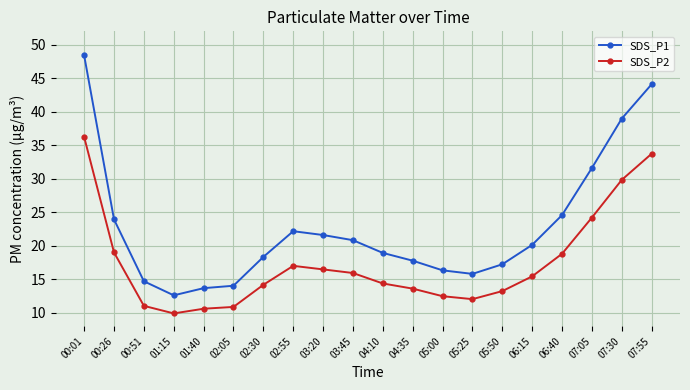

What is the difference between the maximum and minimum values in the SDS_P2 series?

26.3